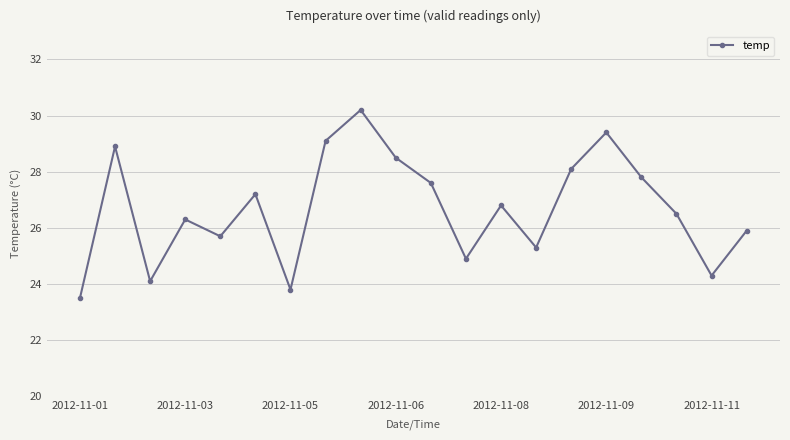

What is the sum of all values?

533.9